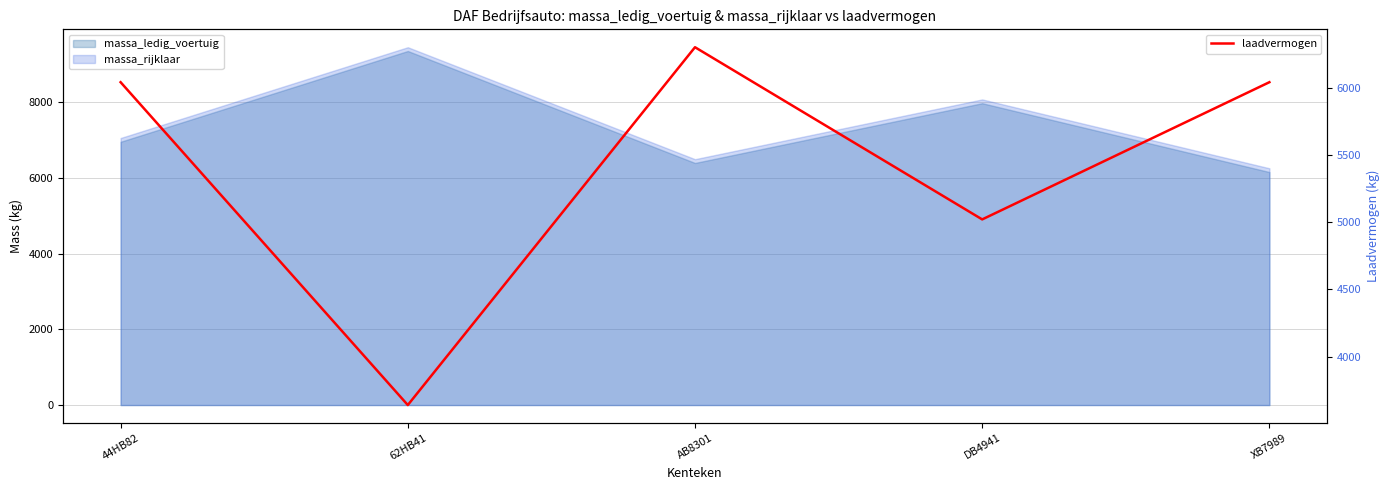

Between 44HB82 and DB4941, which is larger?

44HB82